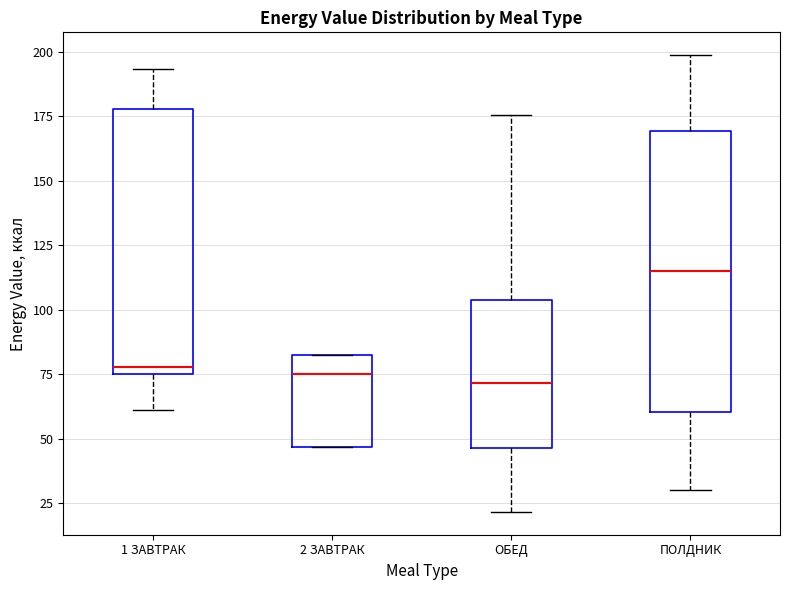

Which box has the highest median line?

ПОЛДНИК